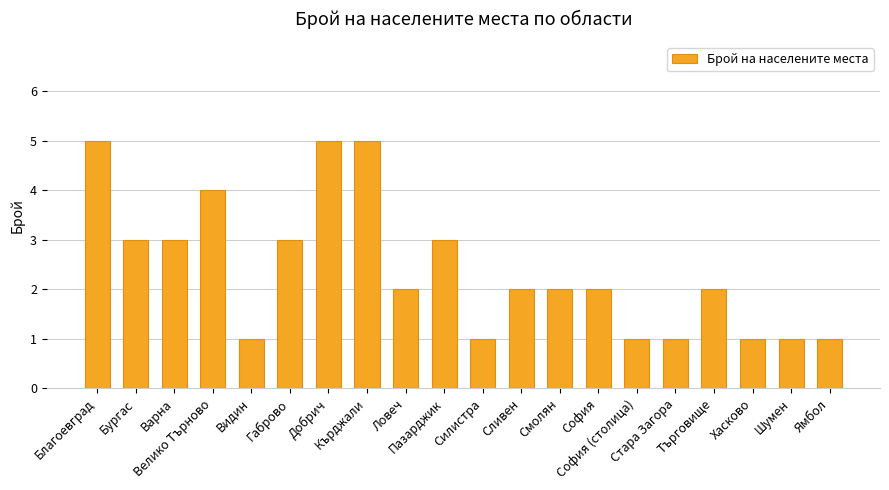

What is the ratio of the value at Благоевград to the value at Габрово?

1.7